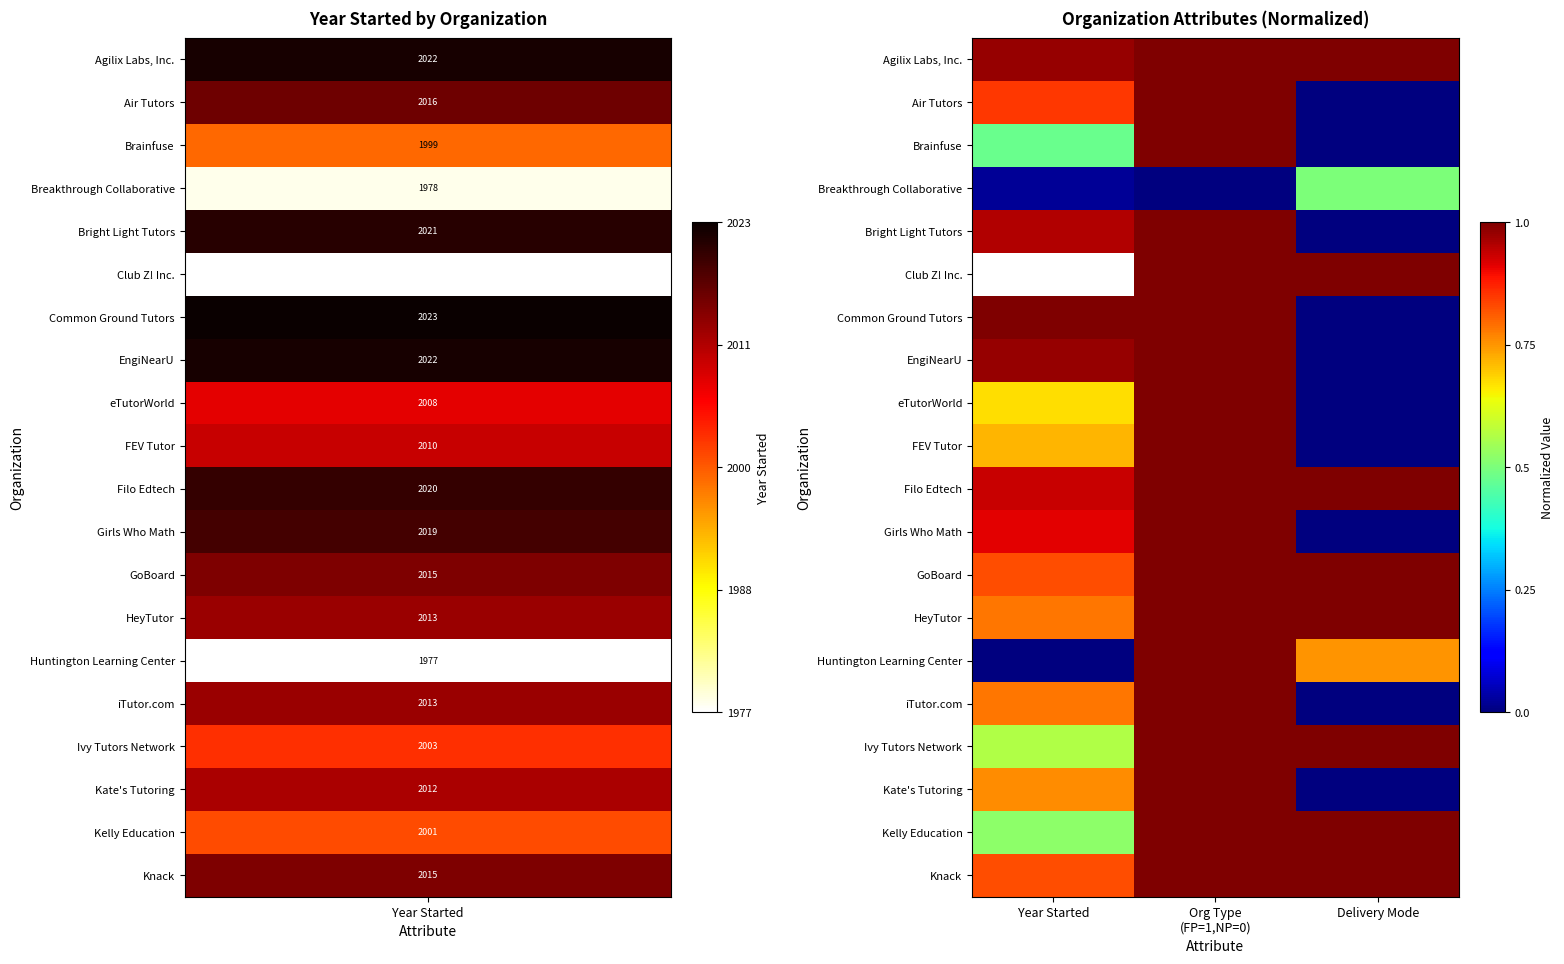

List the series in order of their peak value, lowest first.

Breakthrough Collaborative, Agilix Labs, Inc., Air Tutors, Brainfuse, Bright Light Tutors, Club Z! Inc., Common Ground Tutors, EngiNearU, eTutorWorld, FEV Tutor, Filo Edtech, Girls Who Math, GoBoard, HeyTutor, Huntington Learning Center, iTutor.com, Ivy Tutors Network, Kate's Tutoring, Kelly Education, Knack